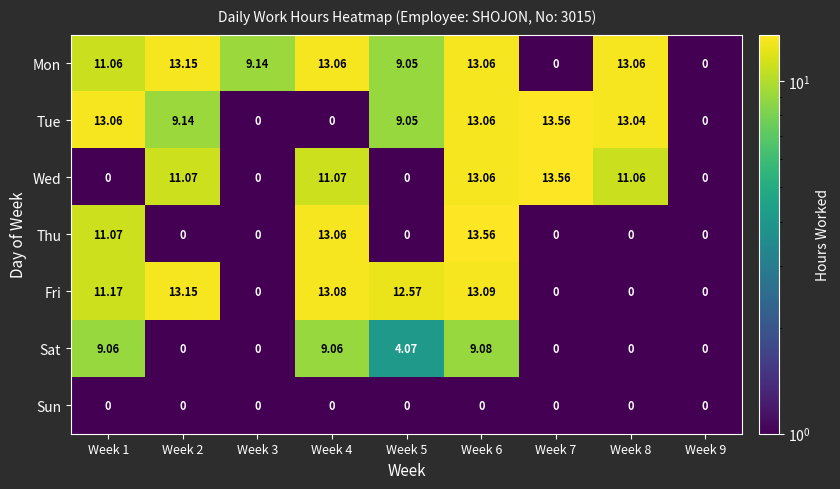

Which series changed the most between Week 7 and Week 8?

Mon